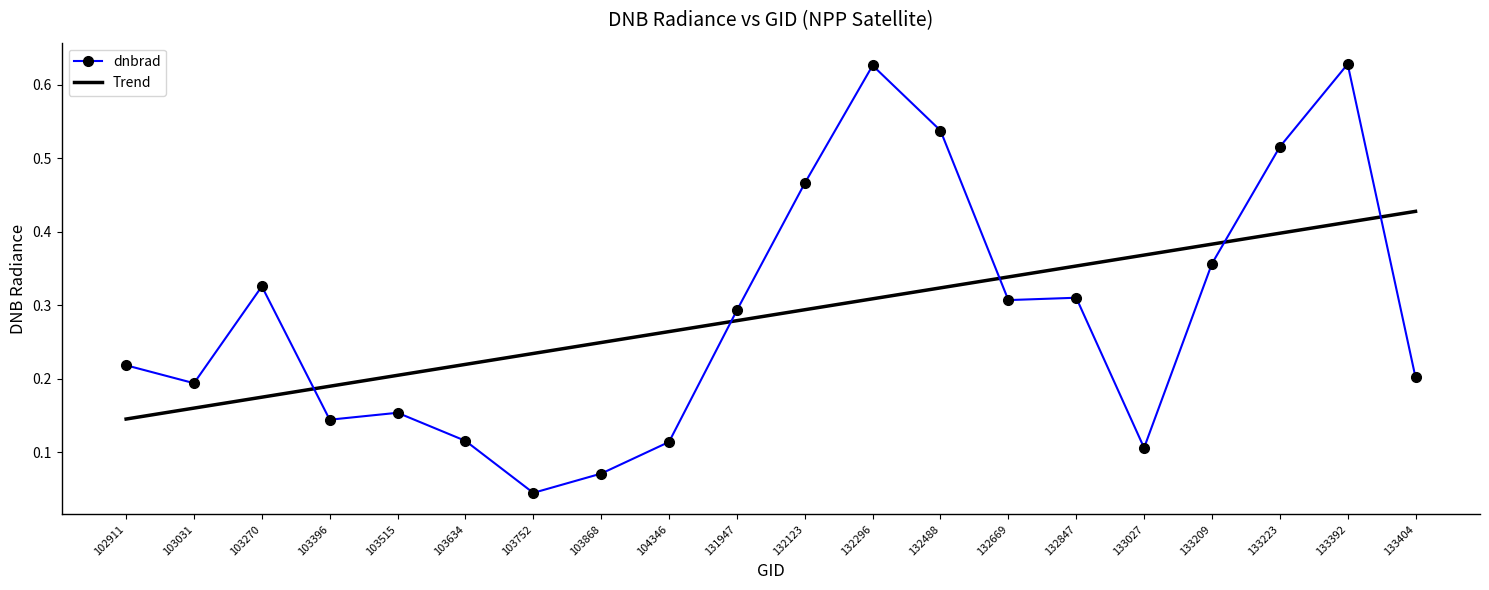

Which series has the widest spread of values?

dnbrad